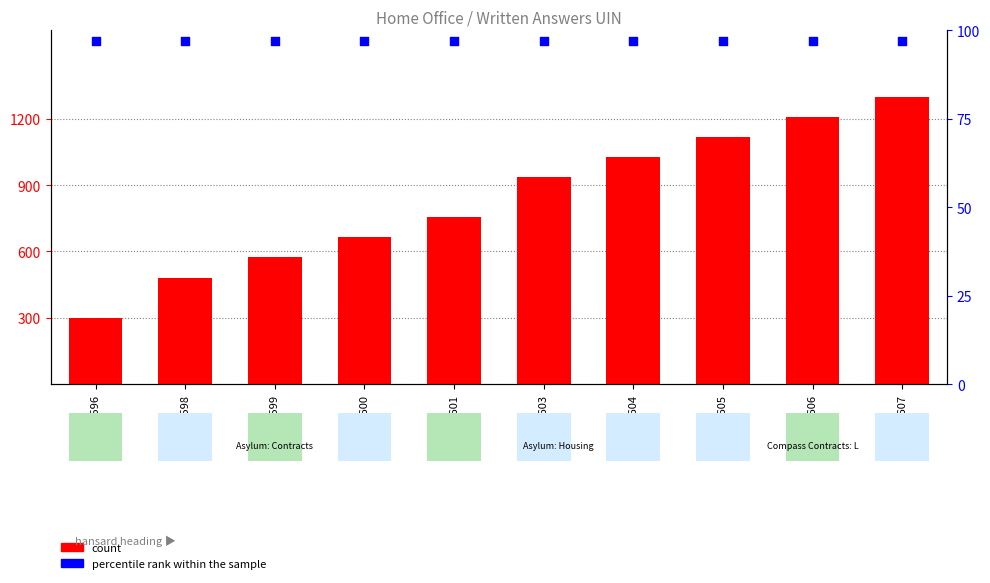

Which series reaches the minimum Y coordinate?

percentile rank within the sample